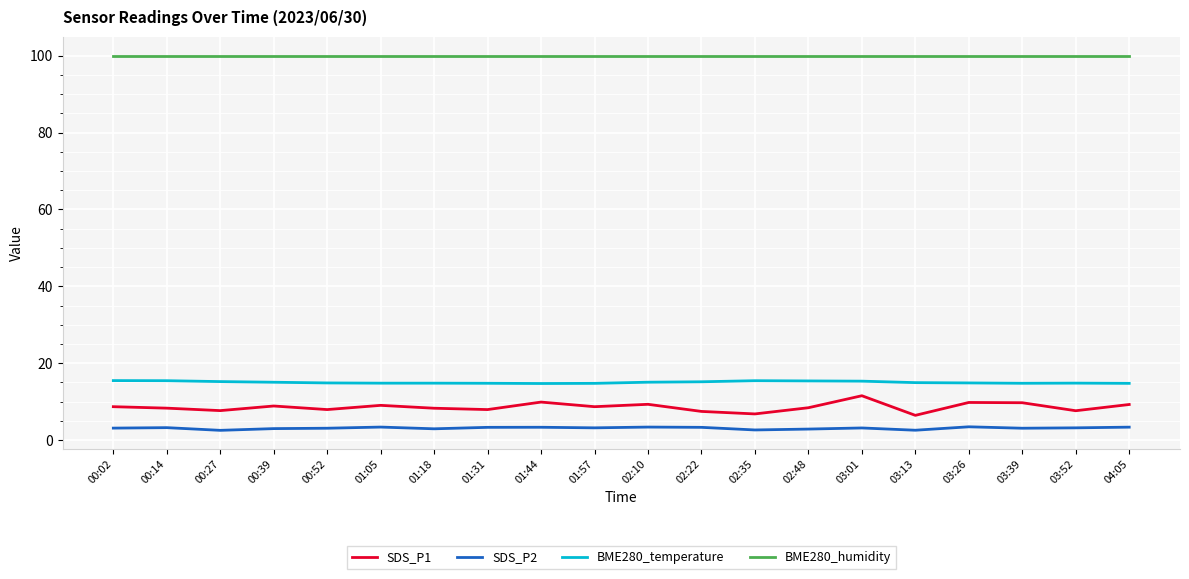

Rank the series by their maximum value, from lowest to highest.

SDS_P2, SDS_P1, BME280_temperature, BME280_humidity